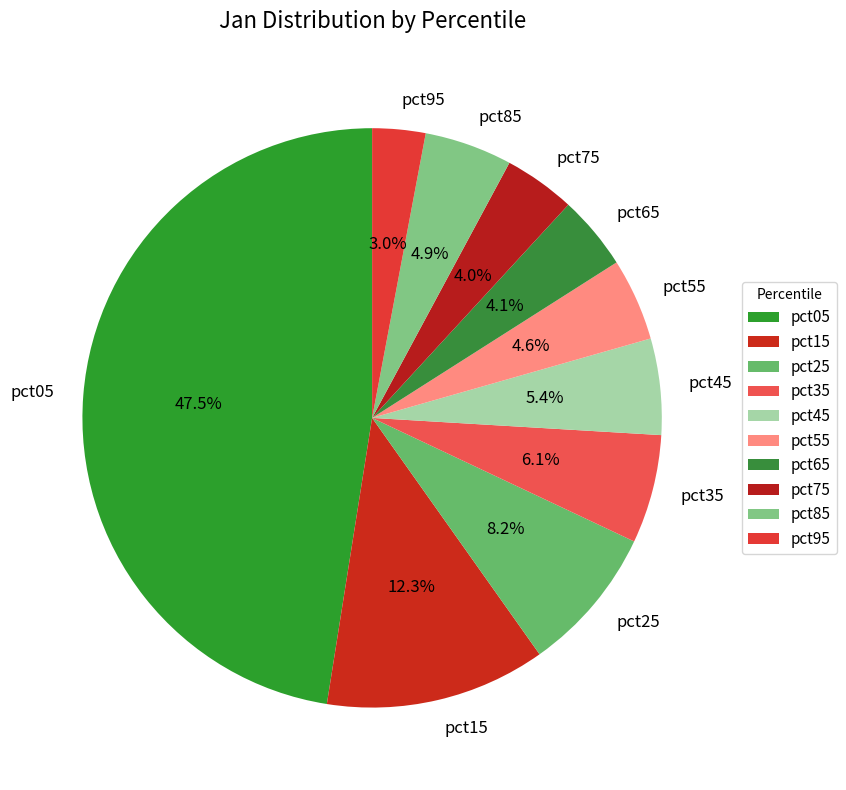

Is pct75 the majority of the pie?

No